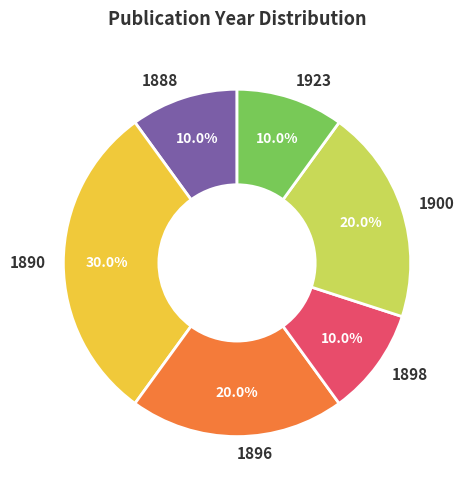

Do 1900 and 1923 together represent more than half of the pie?

No